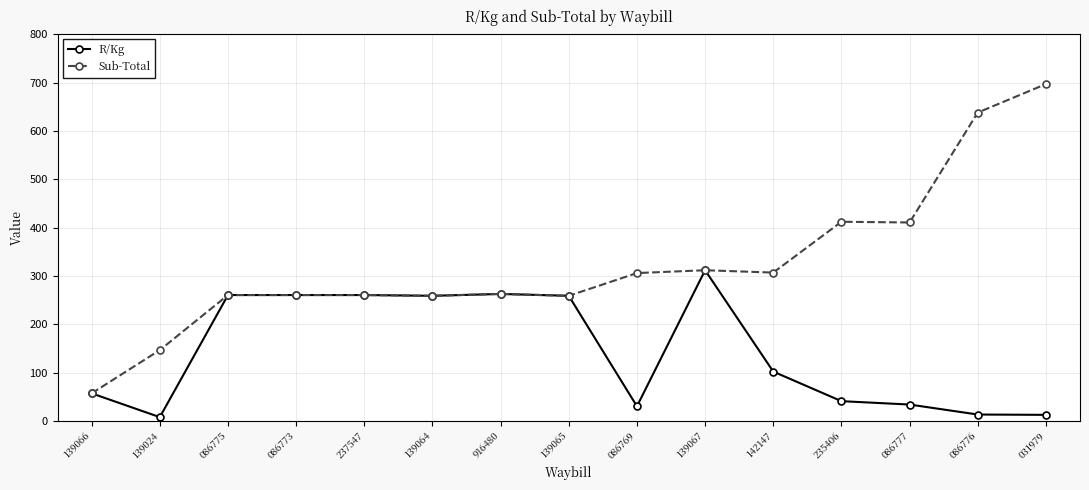

How many lines are shown in the chart?

2